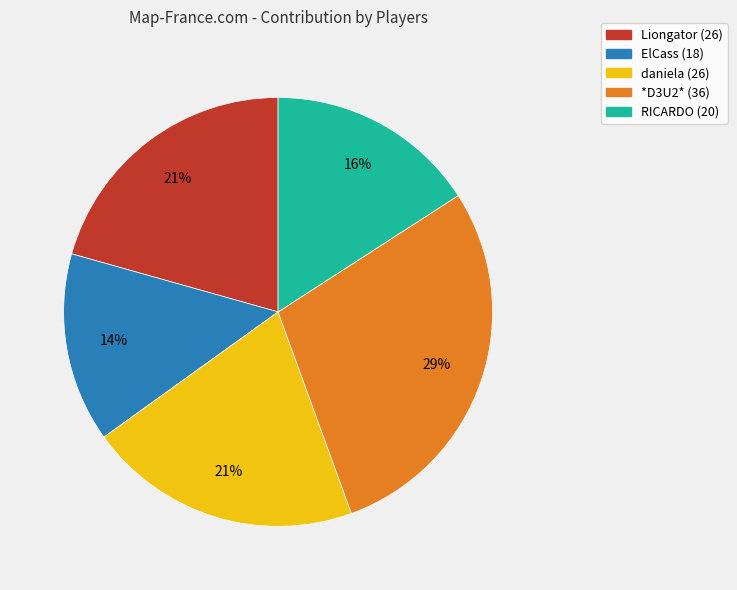

Is there any slice that represents more than half of the pie?

No